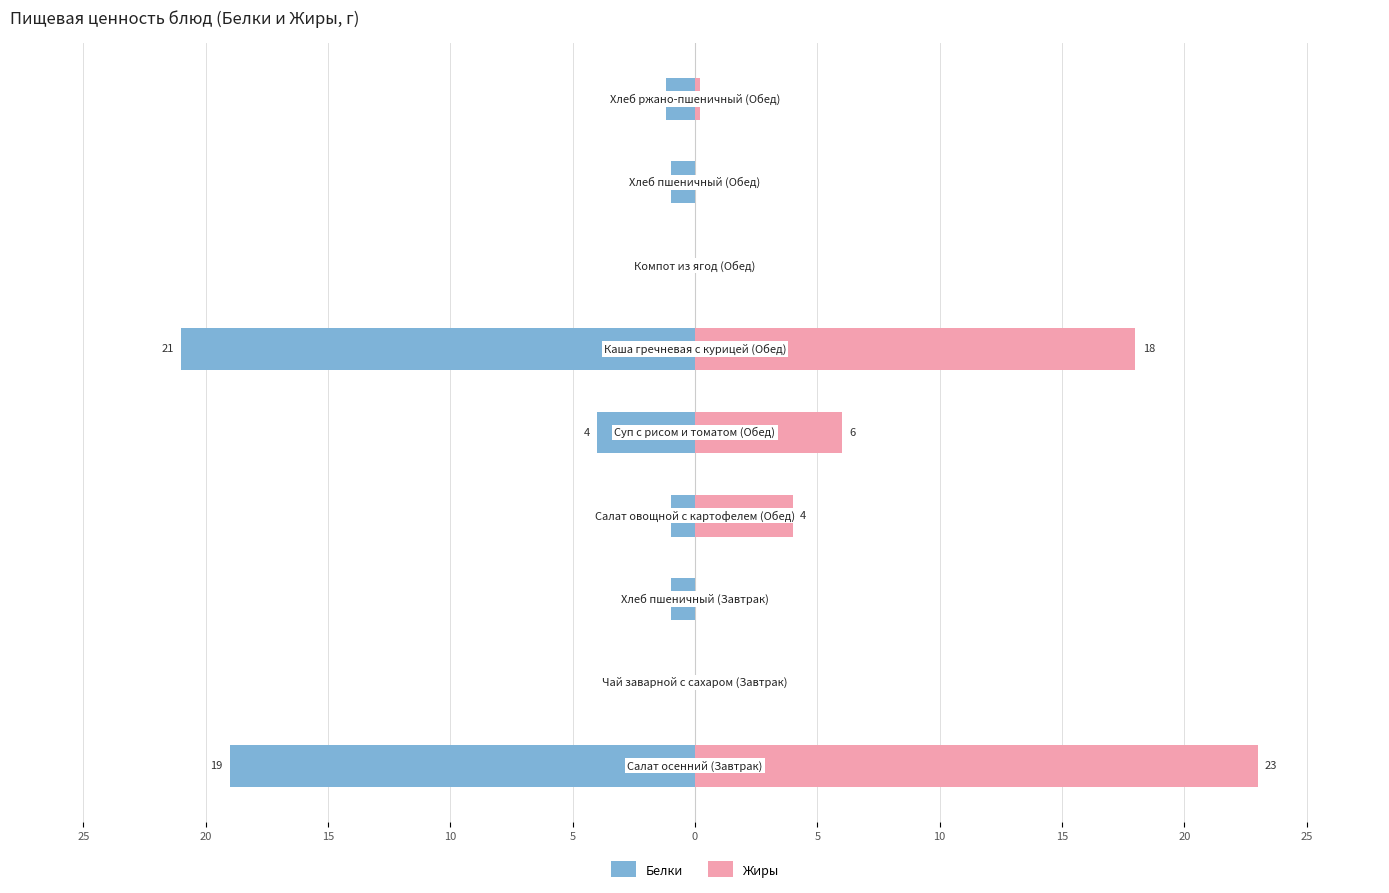

Rank the series by their average value, from lowest to highest.

Белки, Жиры